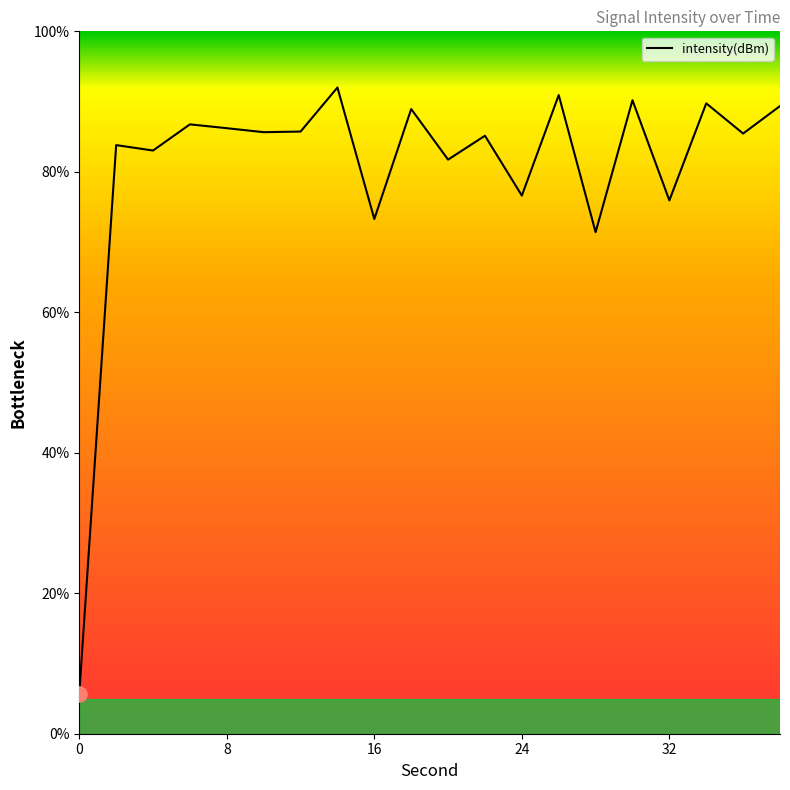

What is the difference between the maximum and minimum values?

86.3